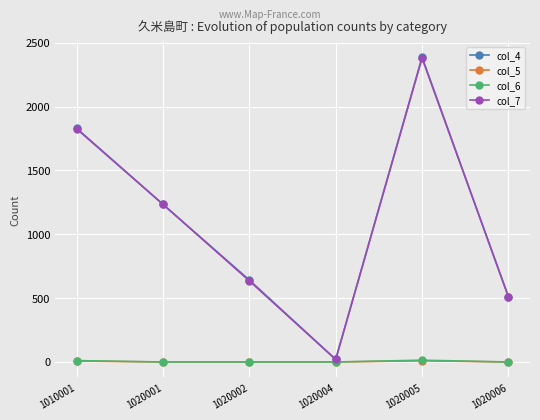

True or false: col_4 has more than 0 interior local peaks.

True